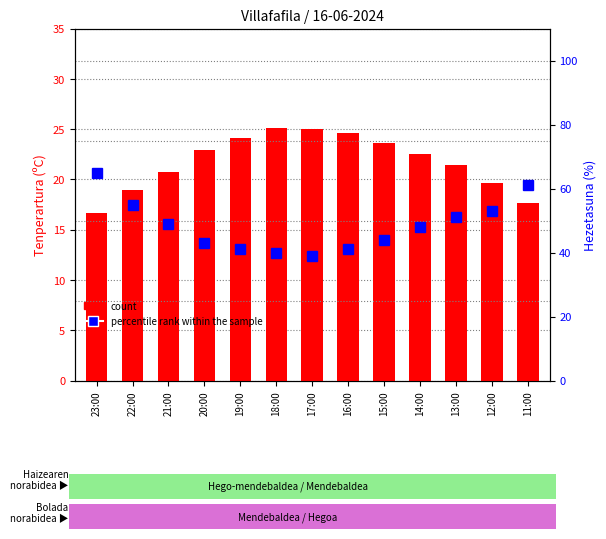

What are all the series names shown in the legend?

count, percentile rank within the sample